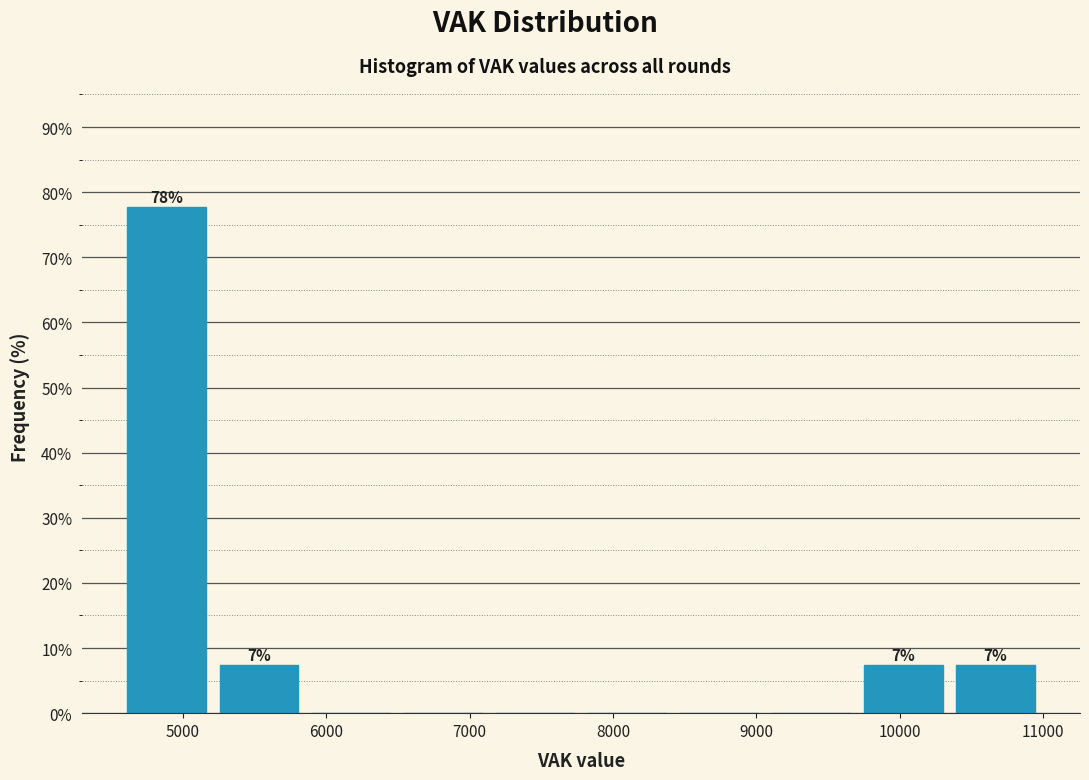

Which range on the x-axis has the tallest bar?

4600 to 5200